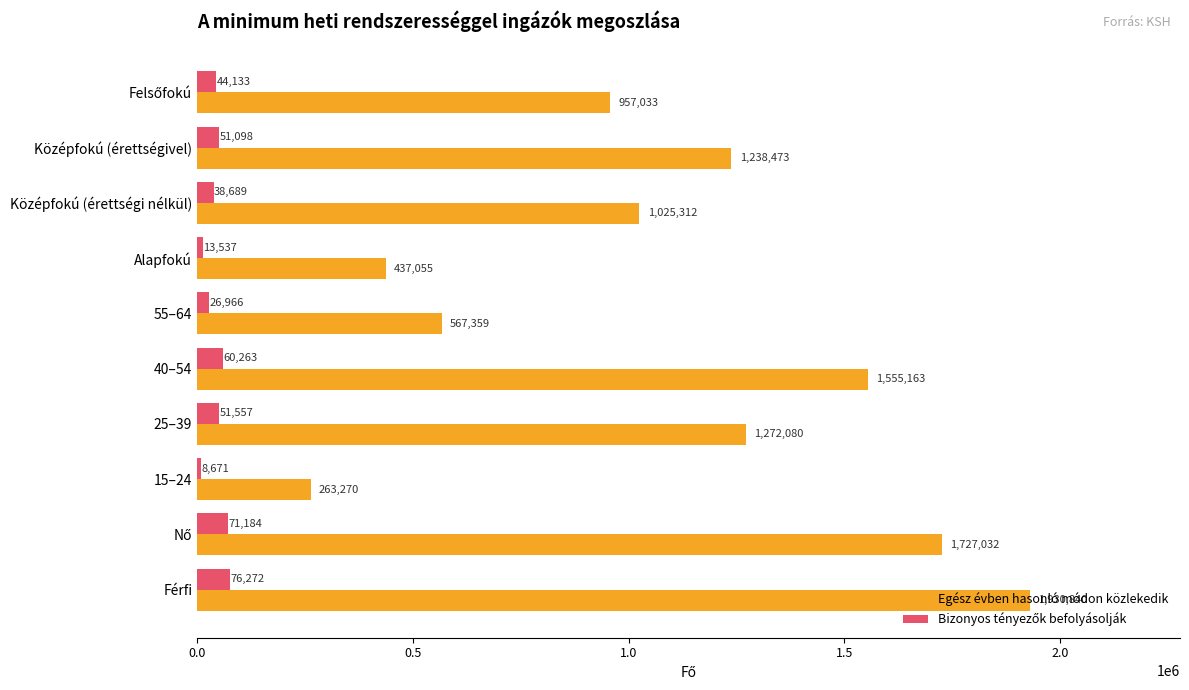

What is the average value of the Egész évben hasonló módon közlekedik series?

1097362